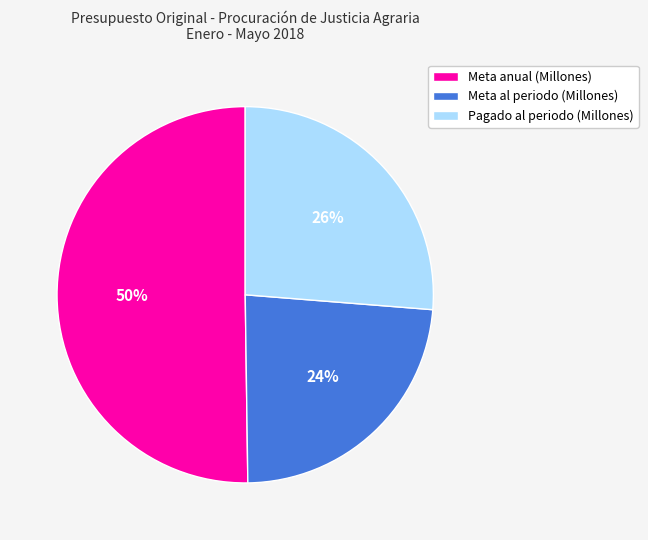

Which slice is the largest?

Meta anual (Millones)